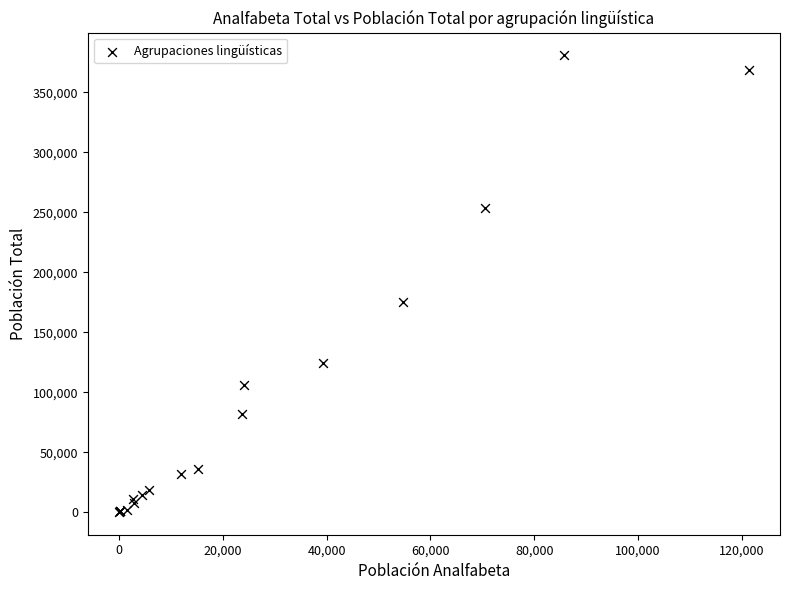

What Y value in the scatter plot is closest to 190506?

175179